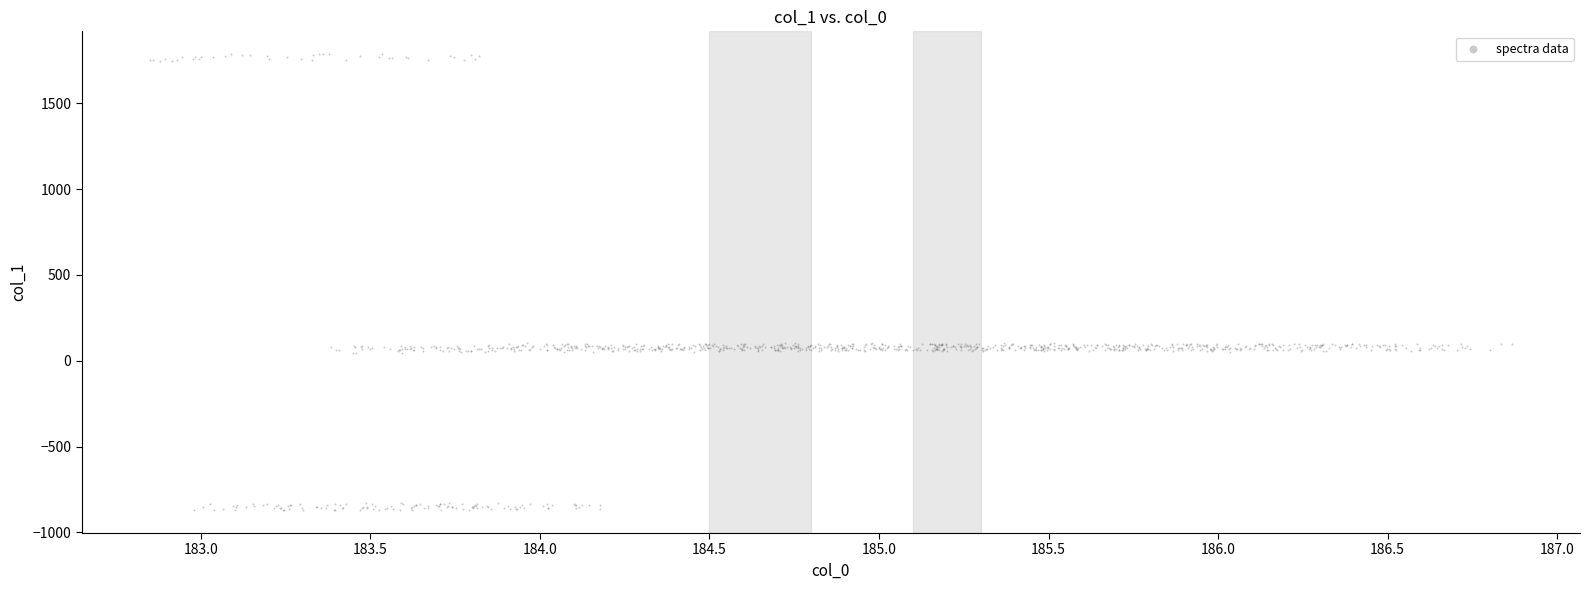

What is the range of Y values (max minus min)?

2657.5